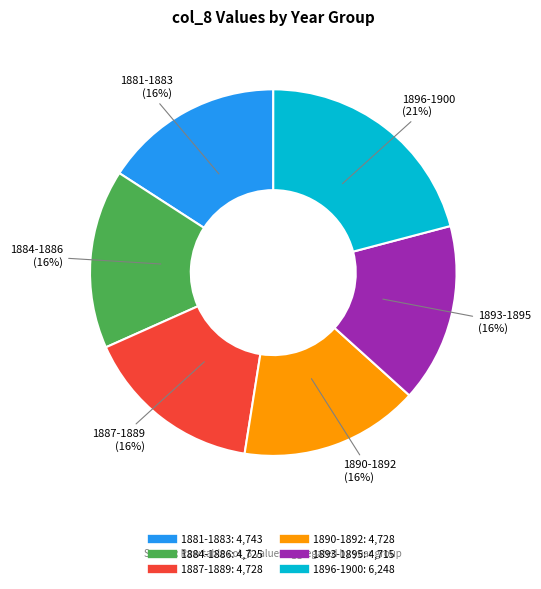

Is there any slice that represents more than half of the pie?

No